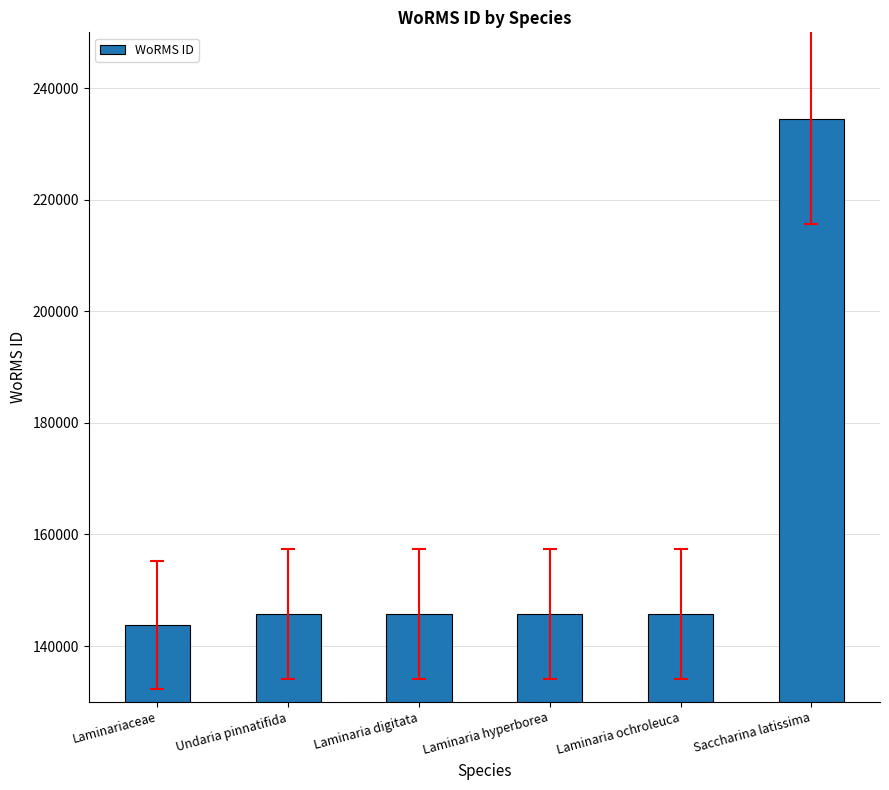

Between Laminariaceae and Laminaria hyperborea, which is larger?

Laminaria hyperborea